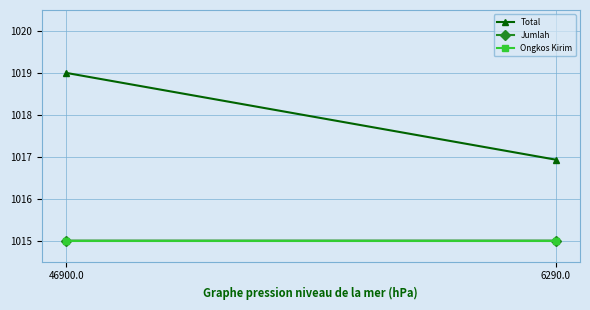

Which label corresponds to the smallest value in the chart?

46900.0